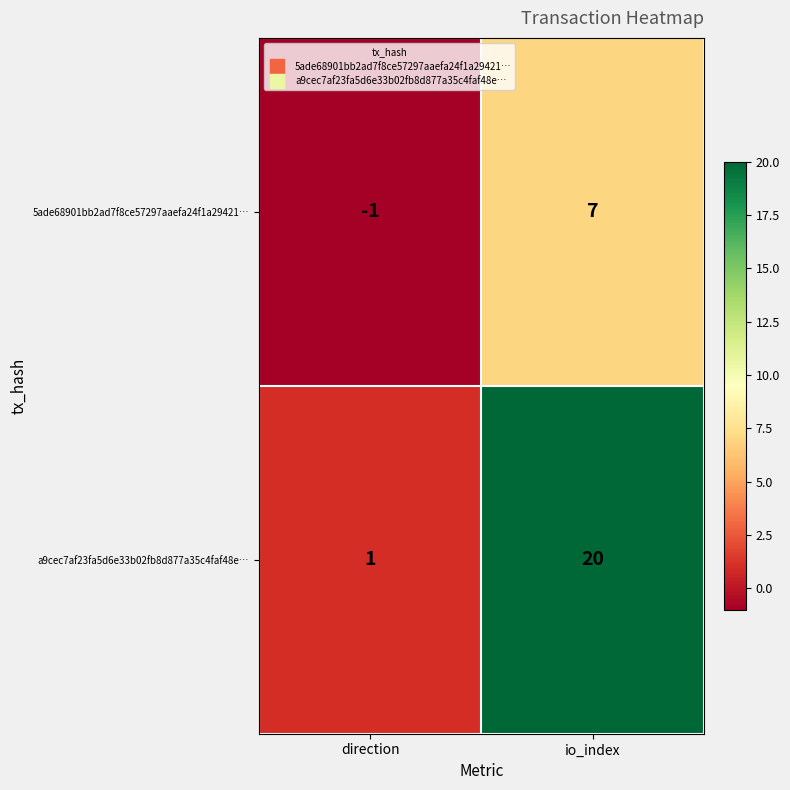

What is the difference between the maximum and minimum values in the a9cec7af23fa5d6e33b02fb8d877a35c4faf48e… series?

19